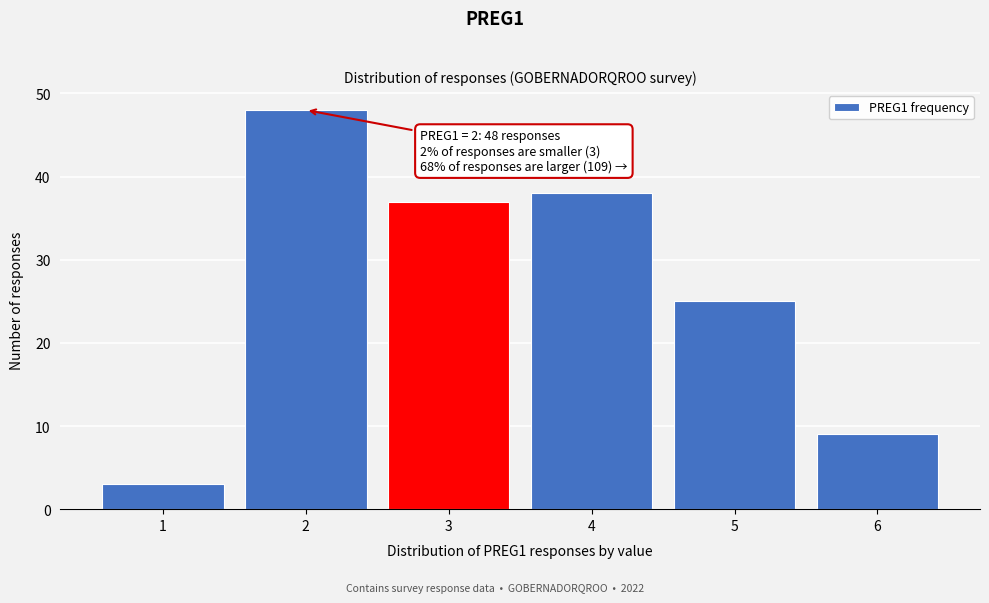

Reading left to right, transcribe all the data shown in this chart.

3	48	37	38	25	9